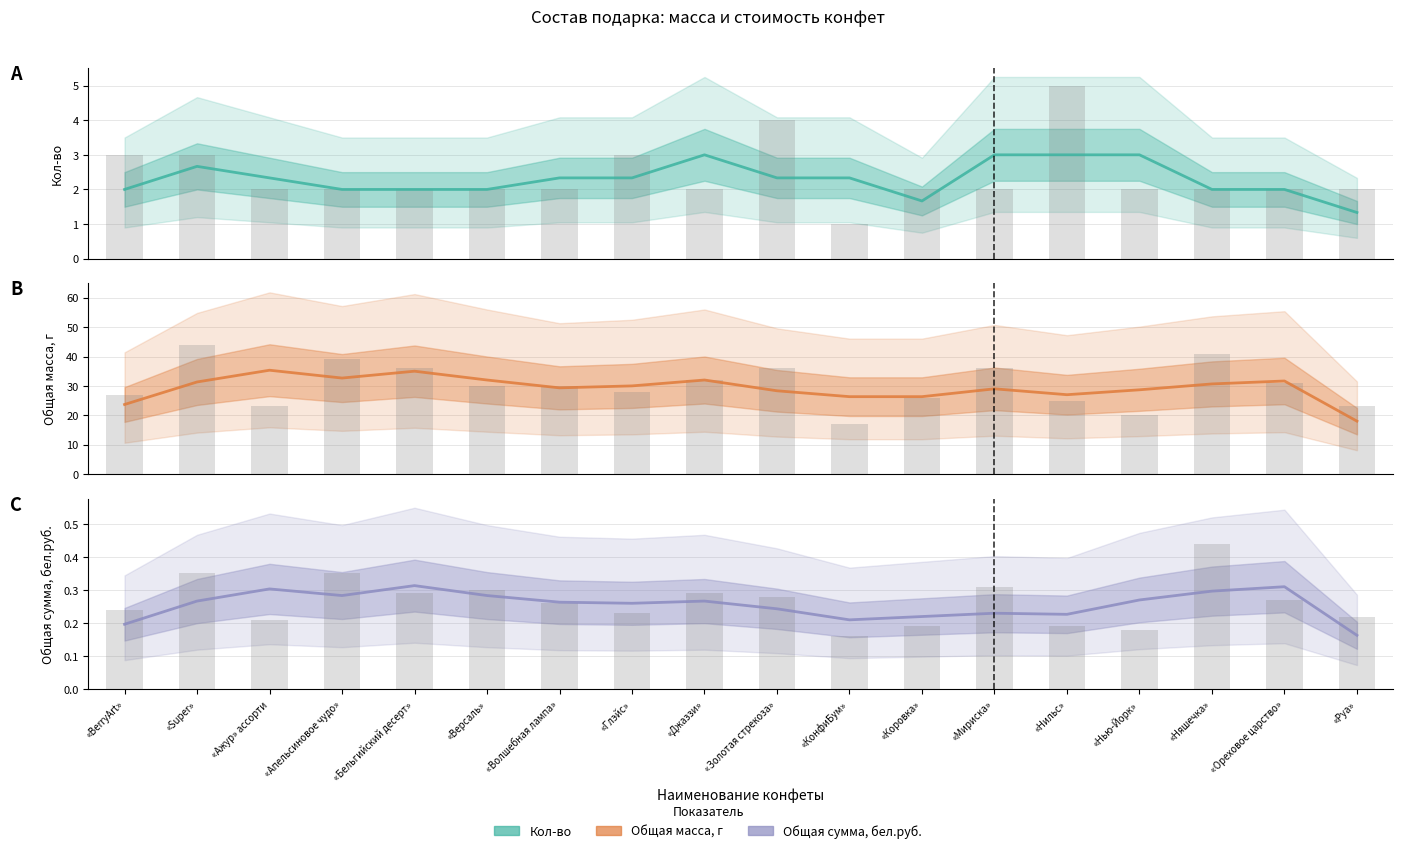

What is the sum of the Общая сумма, бел.руб. values at «Глэйс» and «Джаззи»?

0.5